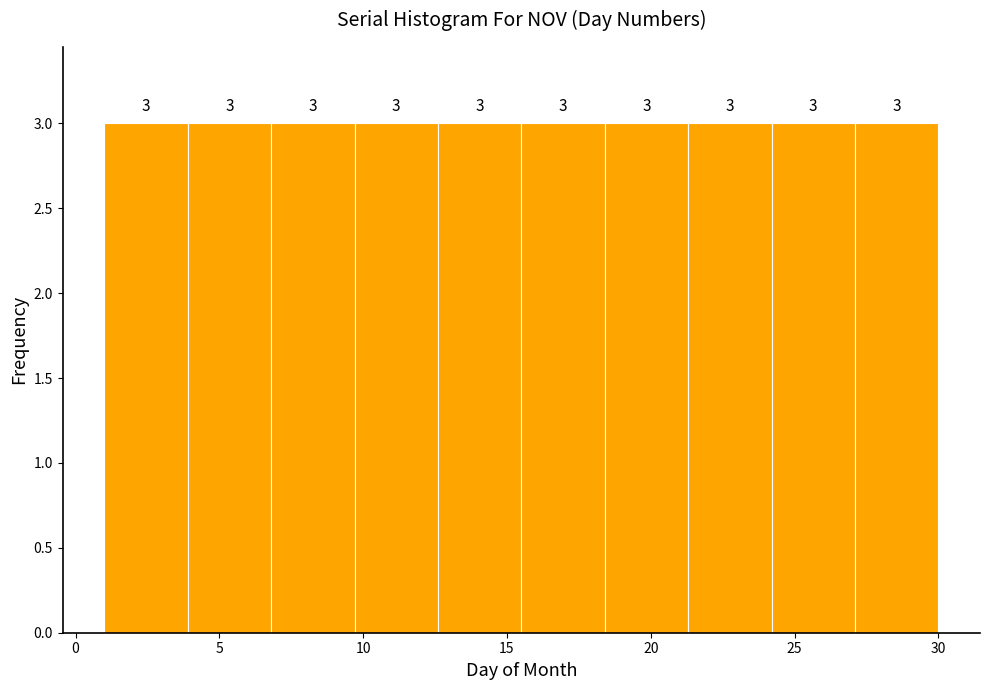

Reading left to right, list every bar in this chart as the range it spans on the x-axis followed by its height. The bar edges are not printed on the chart, so give them approximately, as read against the axis.

1.0 to 3.9: 3
3.9 to 6.8: 3
6.8 to 9.7: 3
9.7 to 12.6: 3
12.6 to 15.5: 3
15.5 to 18.4: 3
18.4 to 21.3: 3
21.3 to 24.2: 3
24.2 to 27.1: 3
27.1 to 30.0: 3